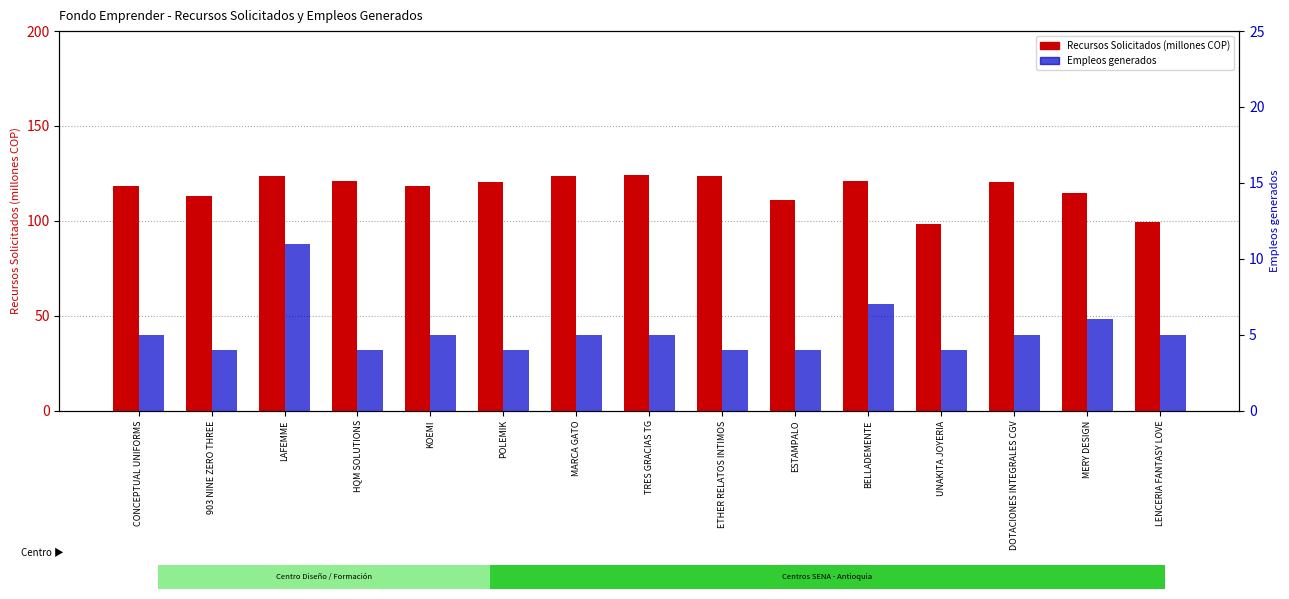

What is the label of the 11th bar from the right?

KOEMI